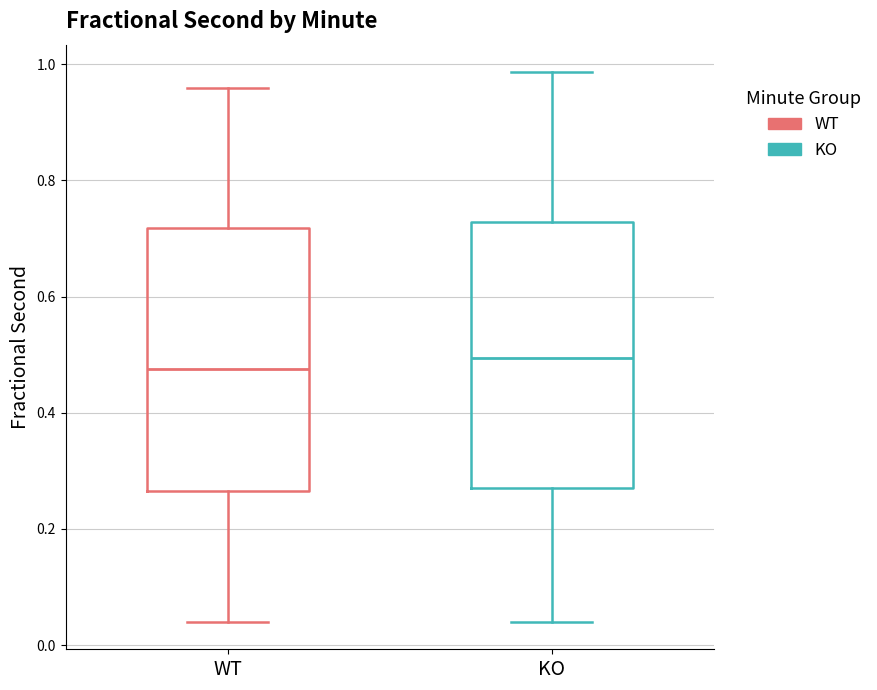

Where does the lower whisker of the box for WT end on the y-axis? The values are not printed on the chart, so give them approximately, as read against the axis.

0.04